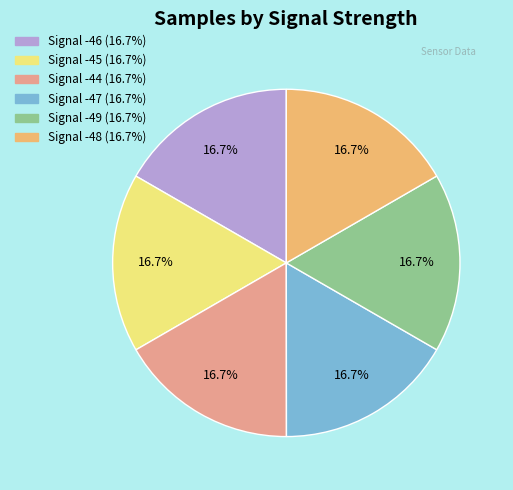

Do Signal -46 and Signal -47 together represent more than half of the pie?

No